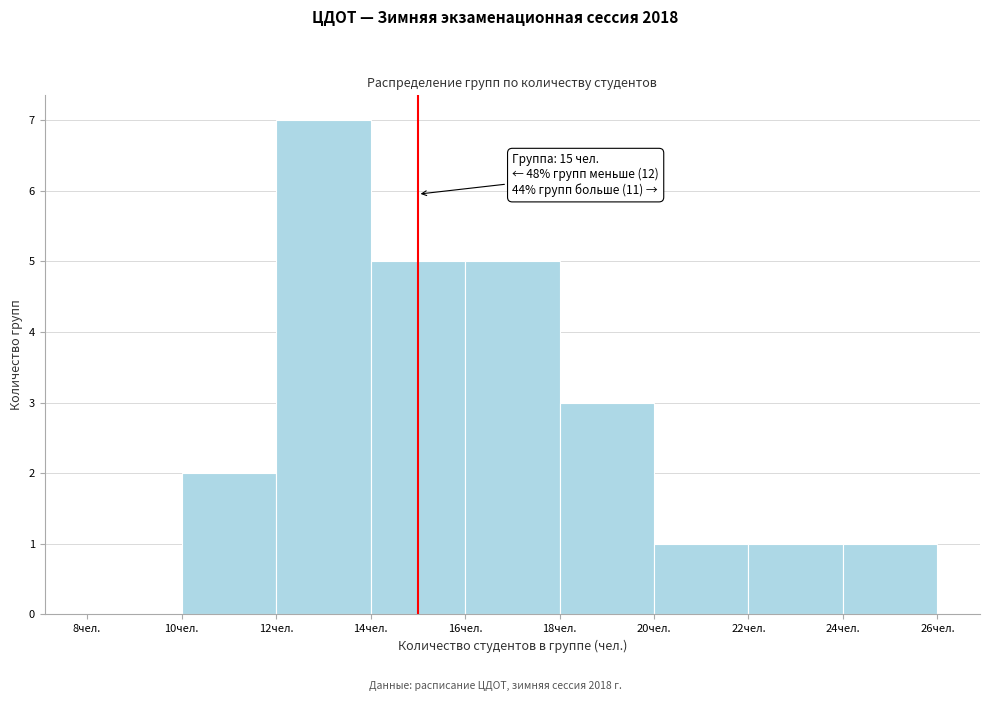

Which range on the x-axis has the tallest bar?

12 to 14